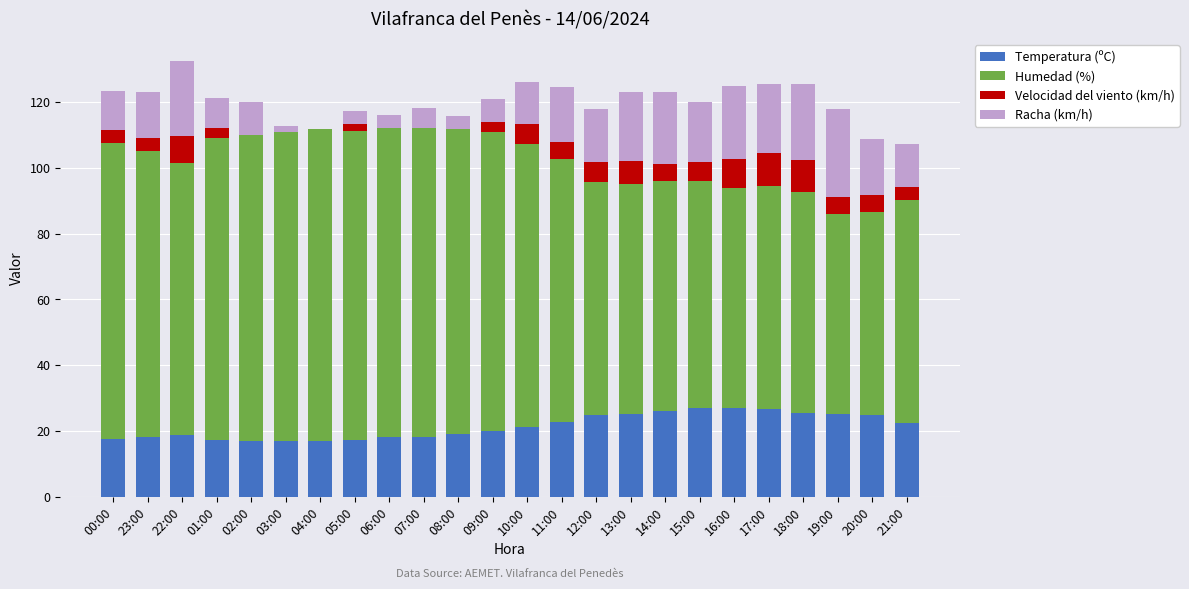

What is the sum of all Temperatura (ºC) values?

511.4